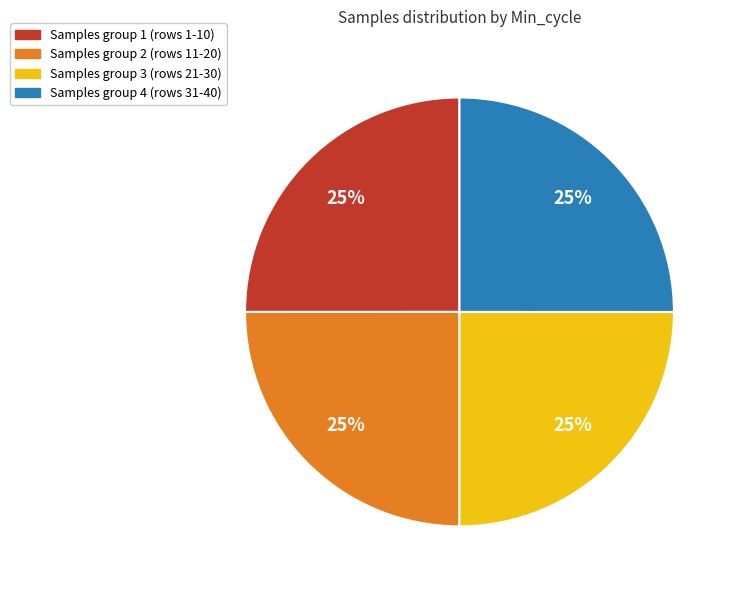

To the nearest percent, what is the average slice percentage?

25%